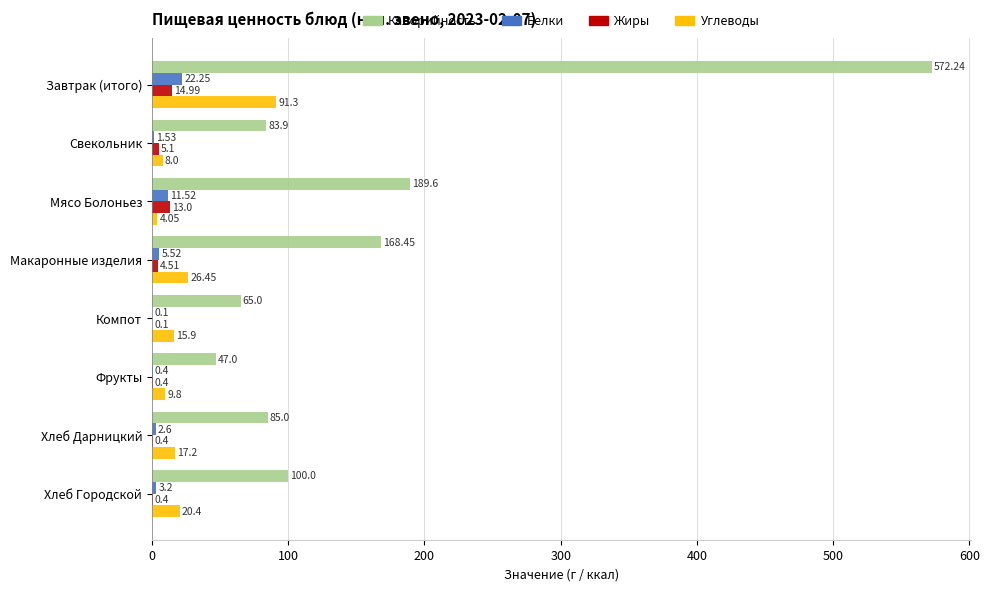

What is the sum of the Углеводы values at Завтрак (итого) and Свекольник?

99.3